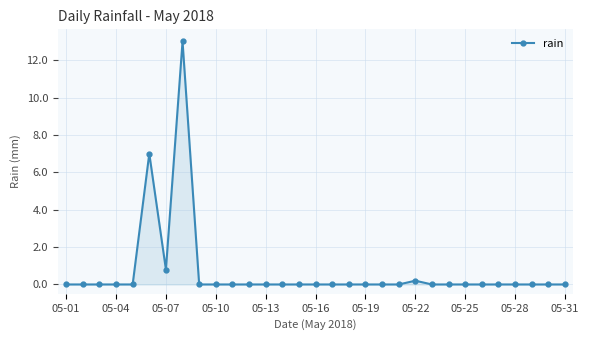

What is the greatest value displayed?

13.0